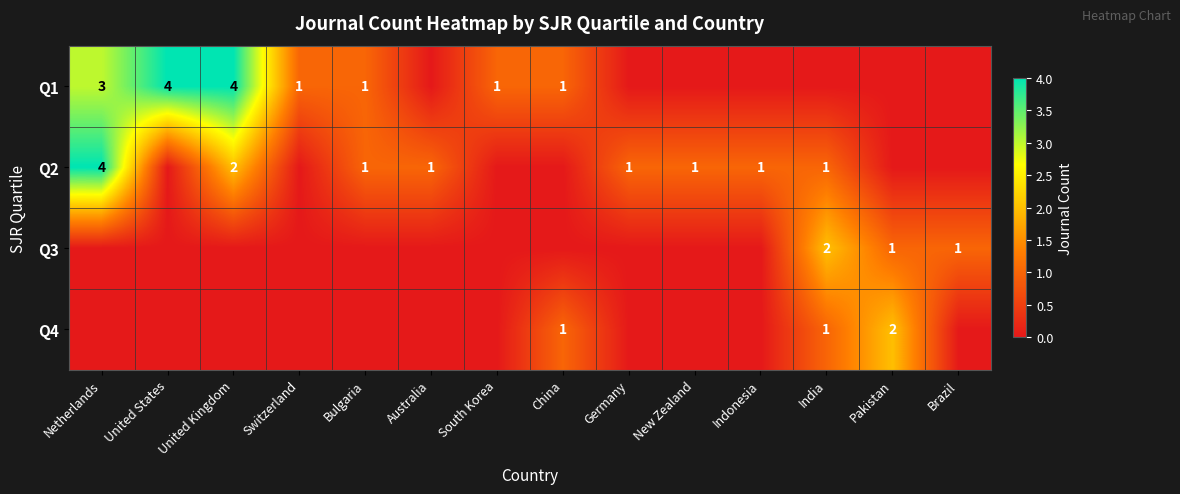

How many values in Q2 are above zero?

8